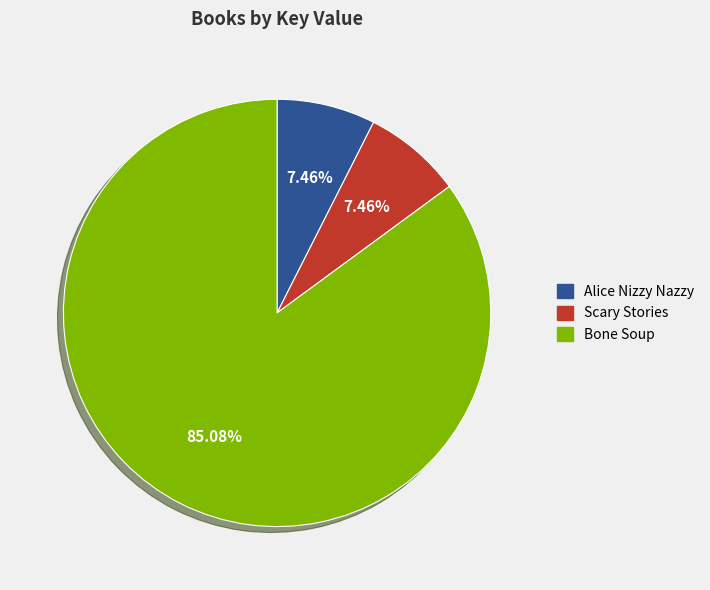

To the nearest percent, what is the average slice percentage?

33%